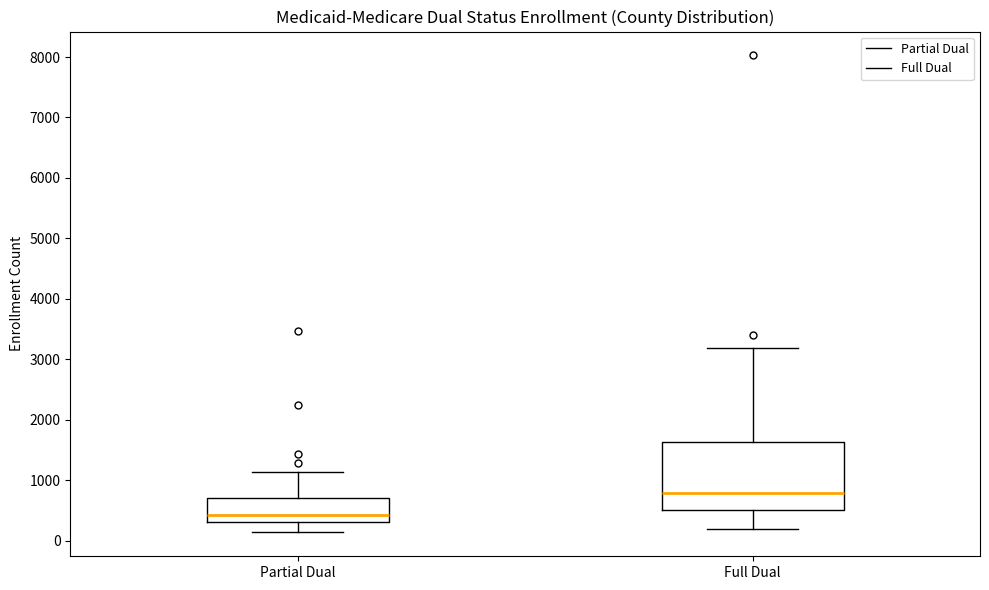

Which box has the highest median line?

Full Dual